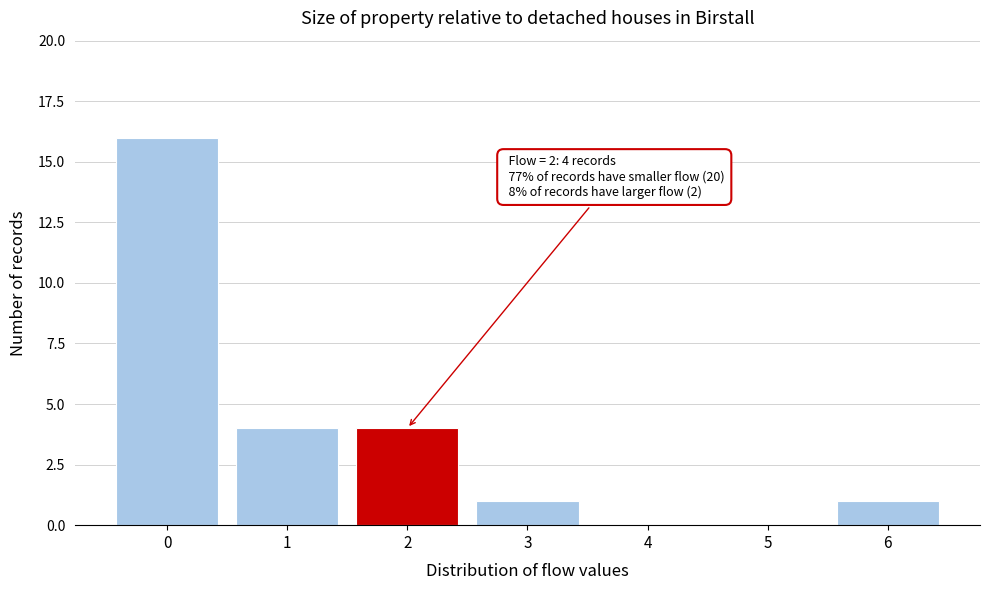

Which has a higher value, 3 or 5?

3